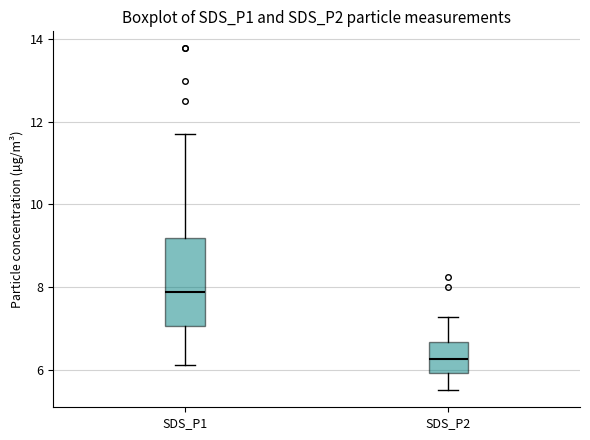

Reading left to right, read every box against the y-axis: the position of its median line, the range the box covers, and the ends of its whiskers. The values are not printed on the chart, so give them approximately, as read against the axis.

SDS_P1: median 7.8, box 7.0 to 9.2, whiskers 6.2 to 11.8
SDS_P2: median 6.2, box 6.0 to 6.6, whiskers 5.6 to 7.2